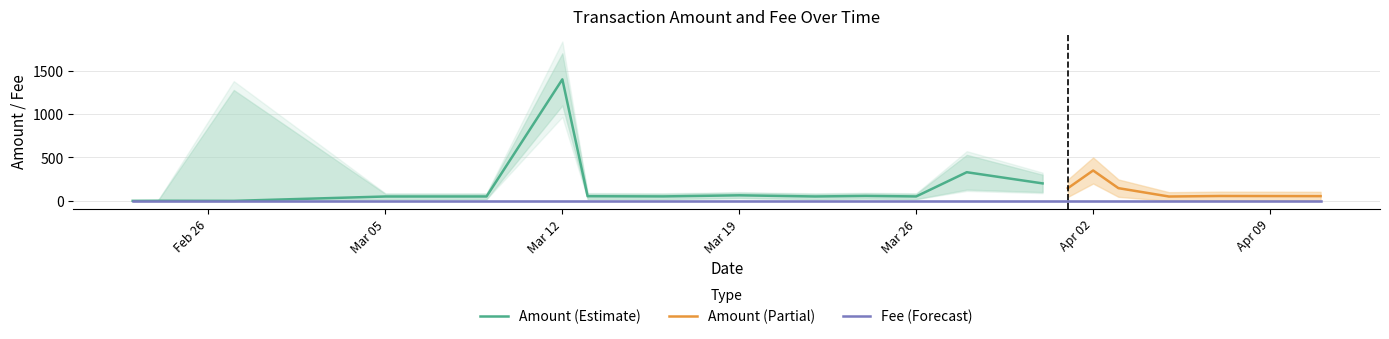

True or false: Fee has more than 2 interior local peaks.

False